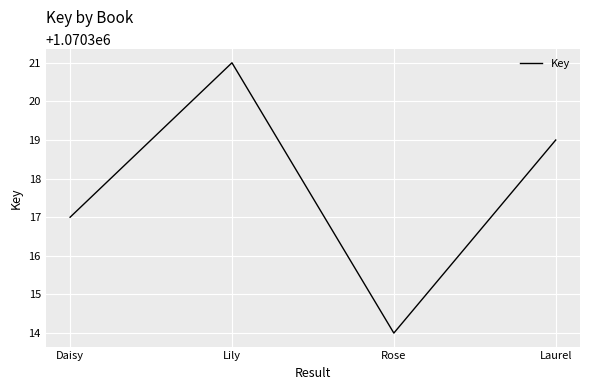

List the labels in order of value, smallest first.

Rose, Daisy, Laurel, Lily